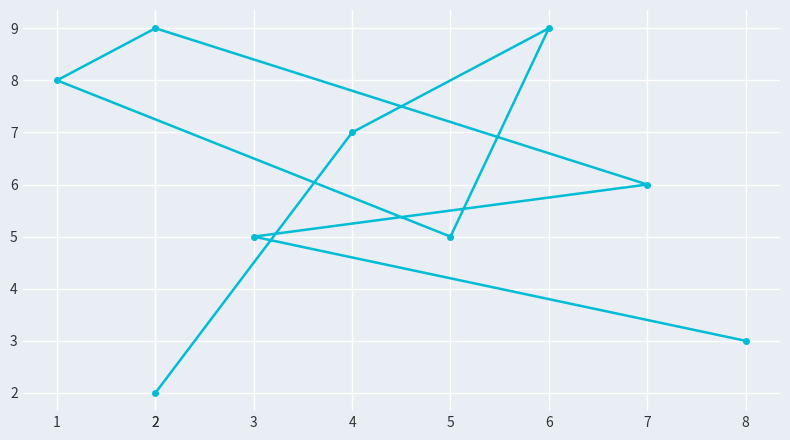

What is the maximum value shown in the chart?

9